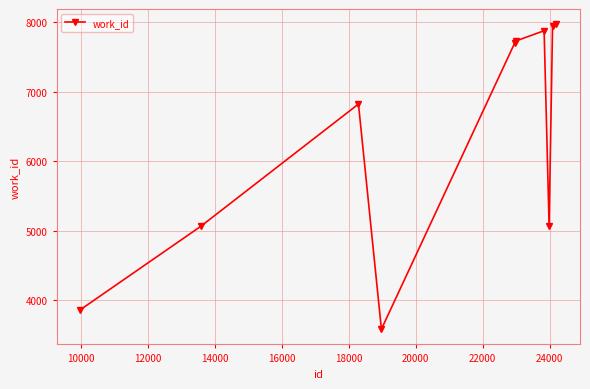

What is the minimum value shown in the chart?

3586